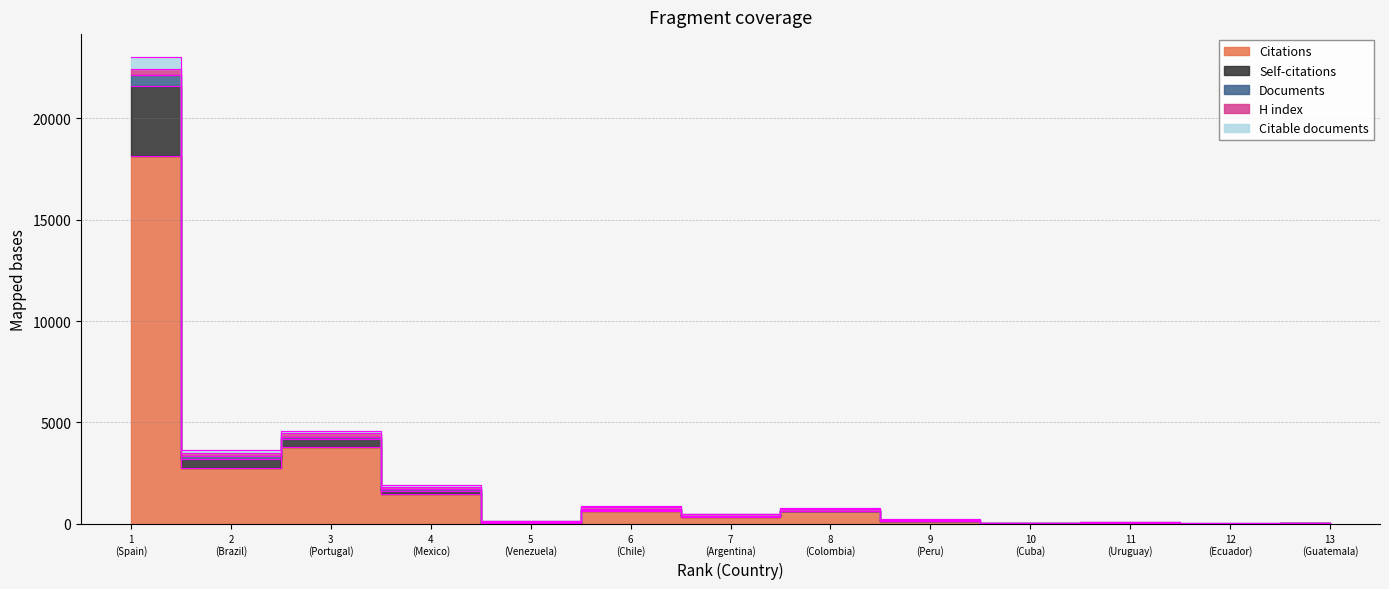

What is the average value of the Citations series?

2157